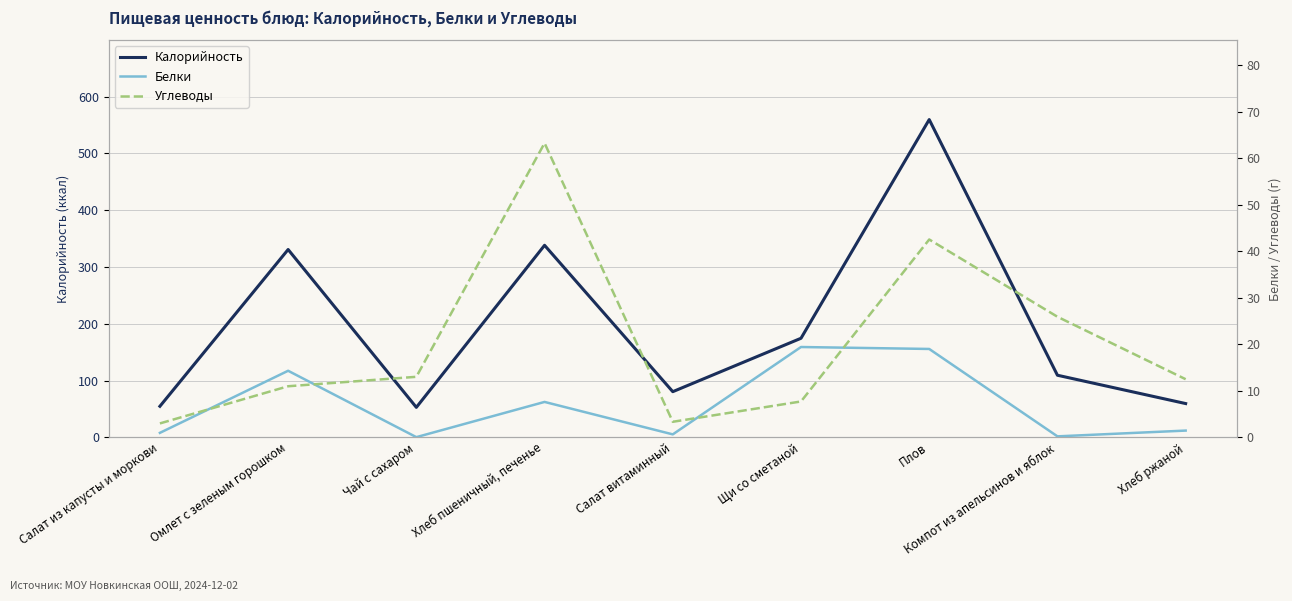

At which label does Белки reach its peak?

Щи со сметаной